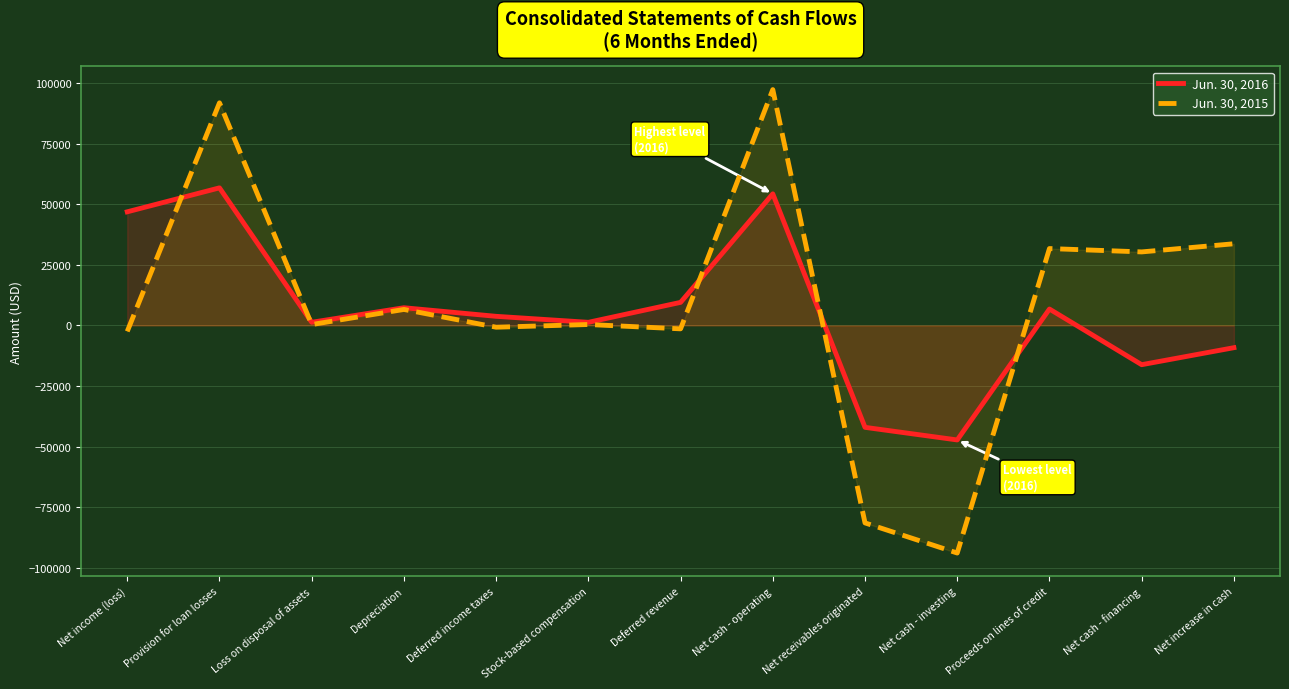

Is it true that Jun. 30, 2015 equals 30318 at Net cash - financing?

True